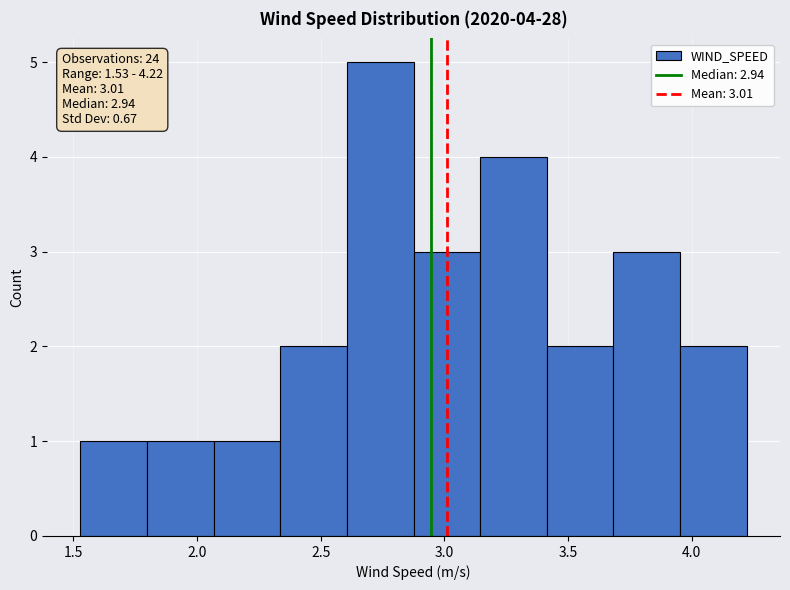

Which range on the x-axis has the tallest bar?

2.60 to 2.90